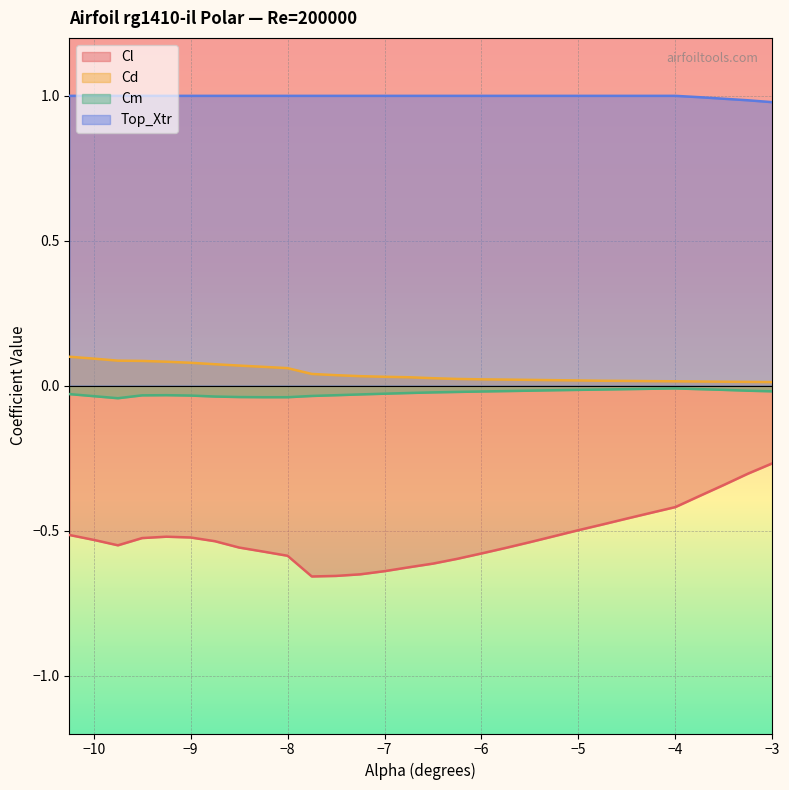

True or false: Cl and Cd cross at least once.

False